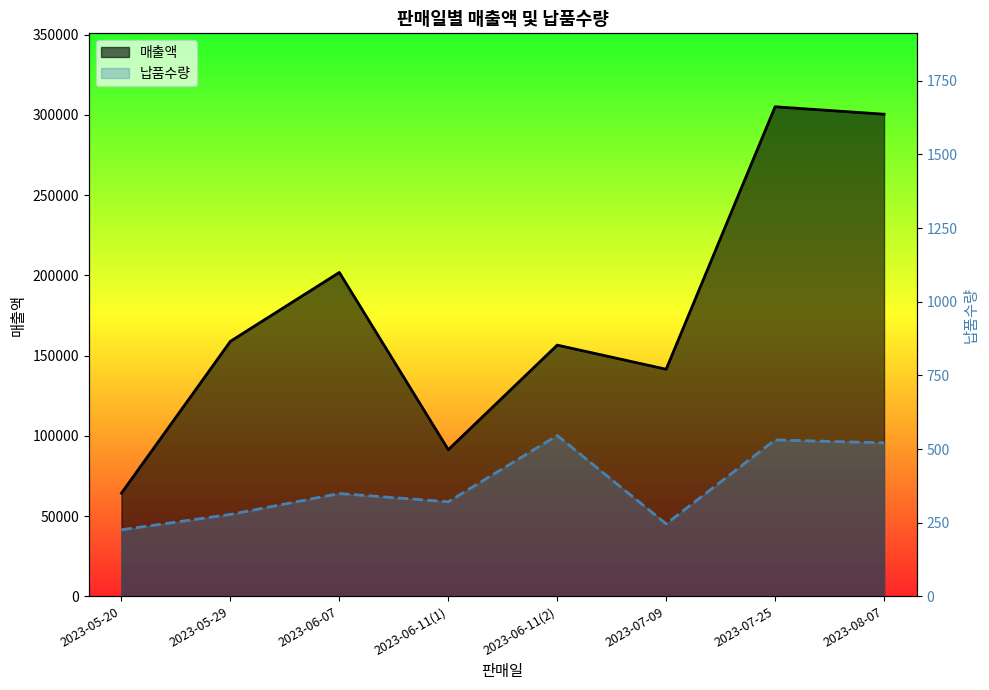

What is the smallest value displayed?

226